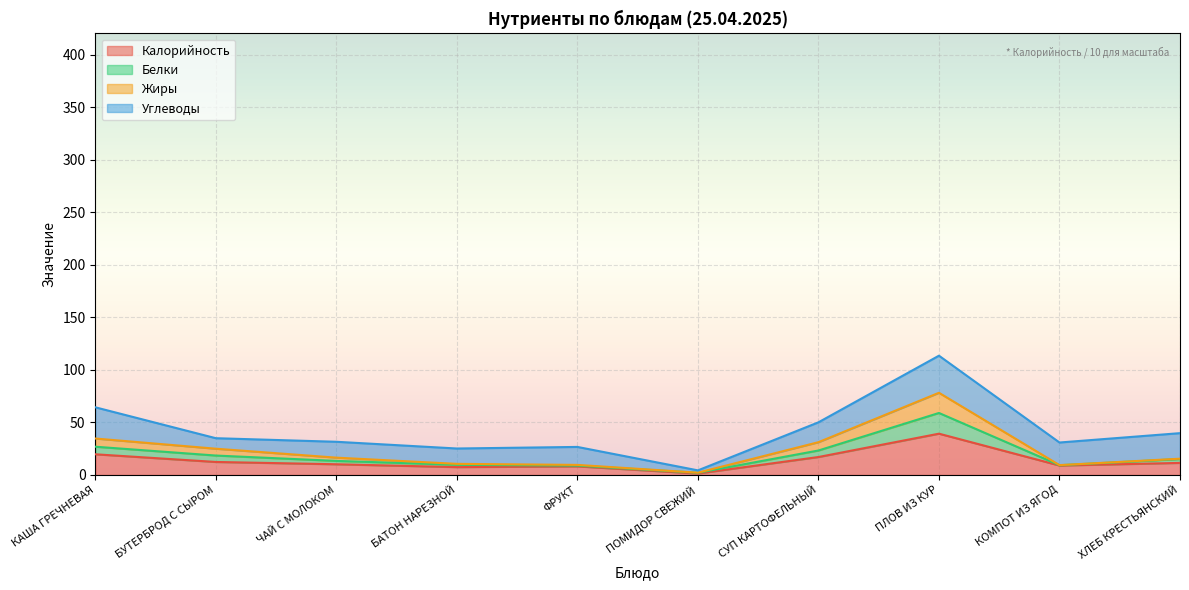

At which label does Калорийность reach its peak?

ПЛОВ ИЗ КУР